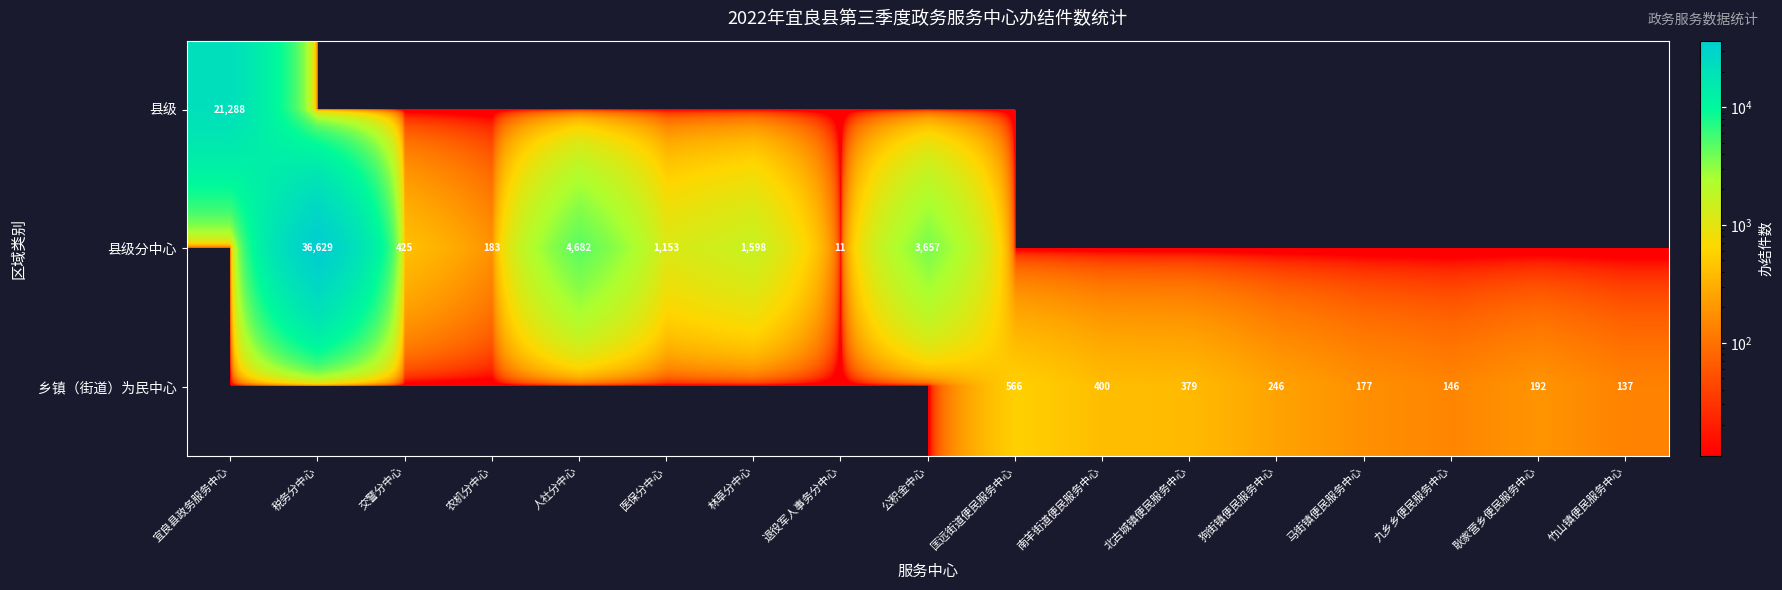

What is the sum of the 乡镇（街道）为民中心 values at 九乡乡便民服务中心 and 竹山镇便民服务中心?

283